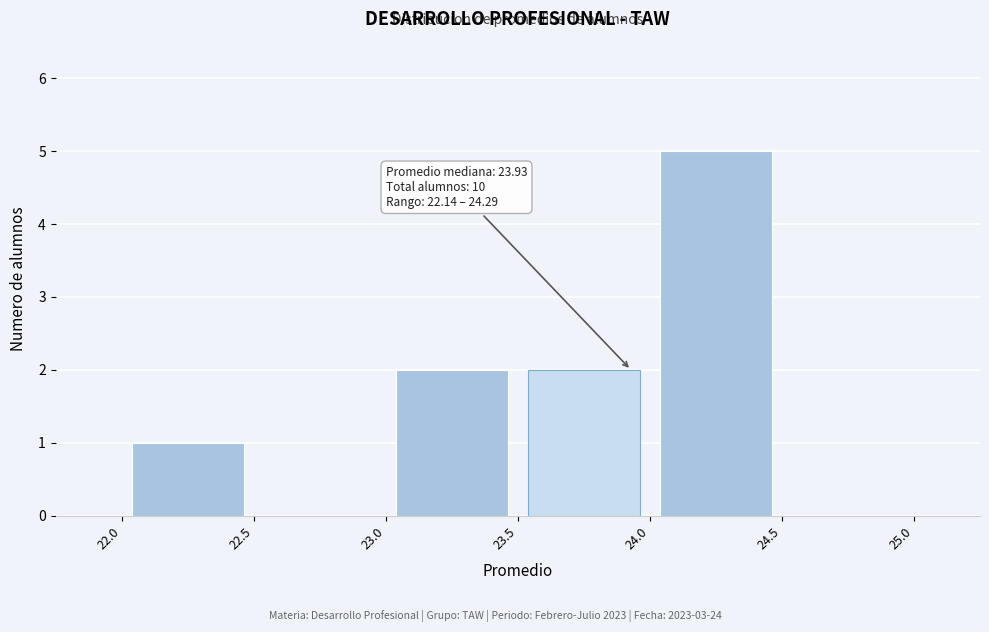

Over which range of the x-axis is the bar tallest?

24.0 to 24.5